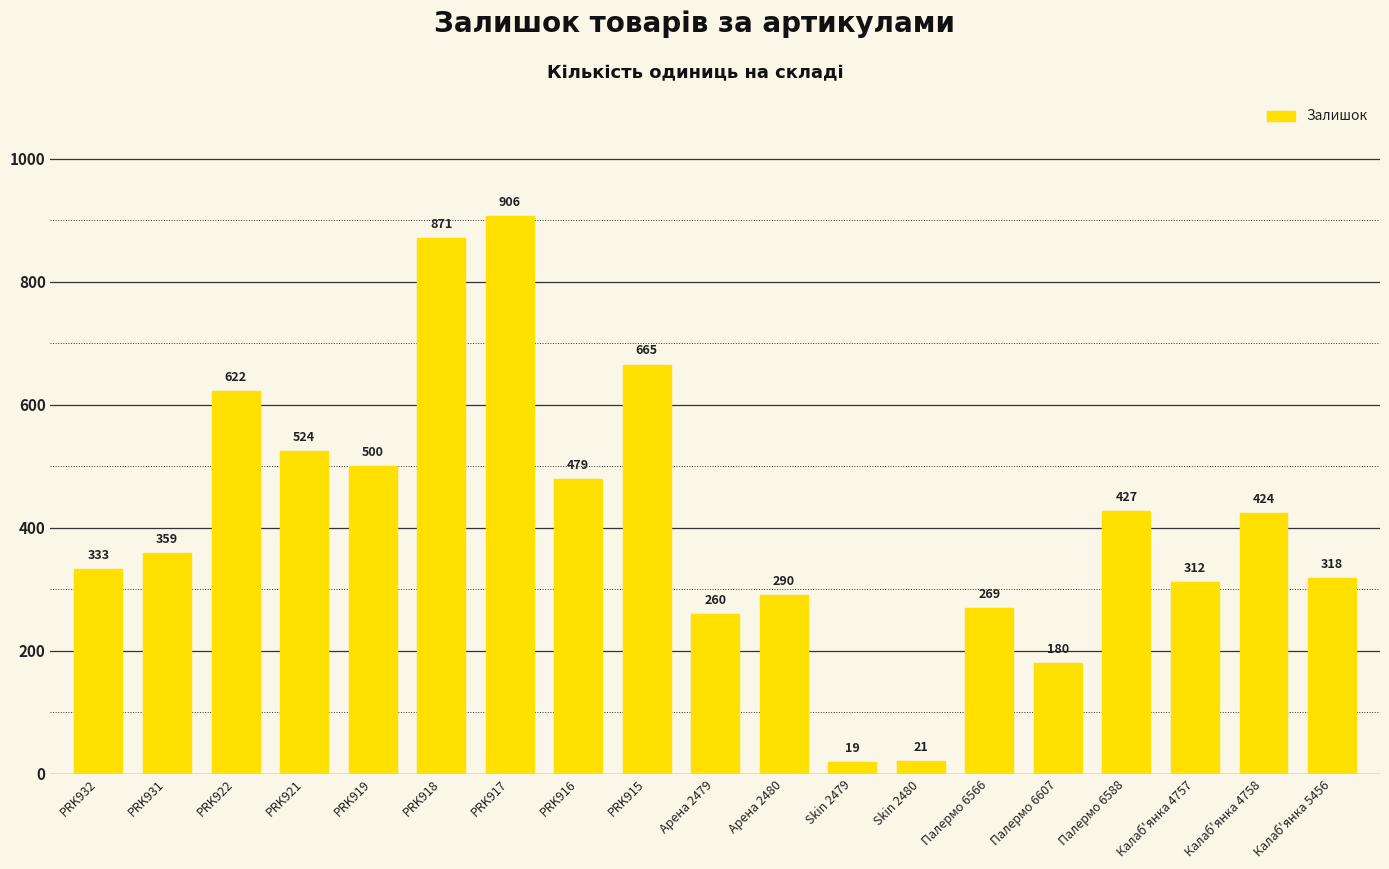

Reading left to right, transcribe all the data shown in this chart.

PRK932=333	PRK931=359	PRK922=622	PRK921=524	PRK919=500	PRK918=871	PRK917=906	PRK916=479	PRK915=665	Арена 2479=260	Арена 2480=290	Skin 2479=19	Skin 2480=21	Палермо 6566=269	Палермо 6607=180	Палермо 6588=427	Калаб'янка 4757=312	Калаб'янка 4758=424	Калаб'янка 5456=318